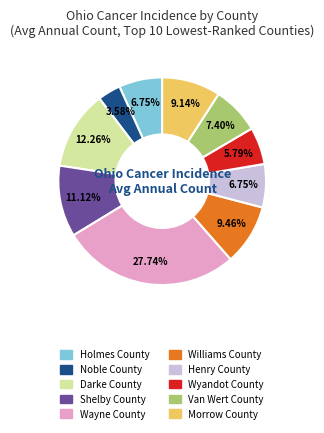

Is the sum of Wayne County and Van Wert County greater than half?

No